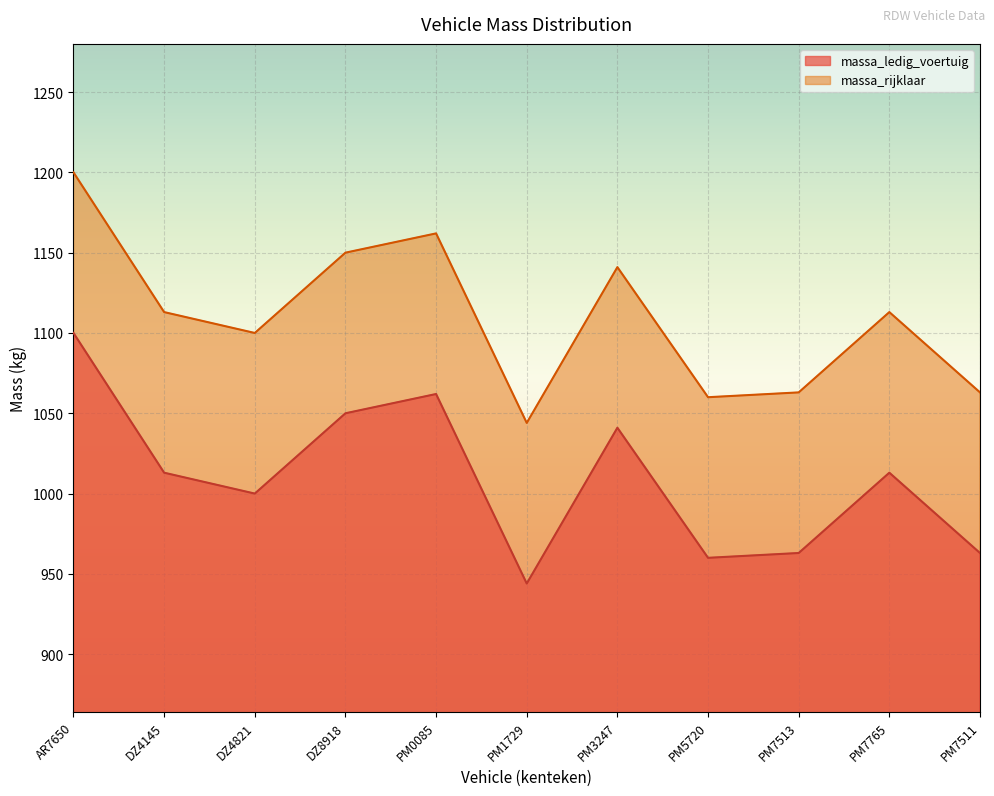

At which category does massa_ledig_voertuig reach its first local valley?

DZ4821